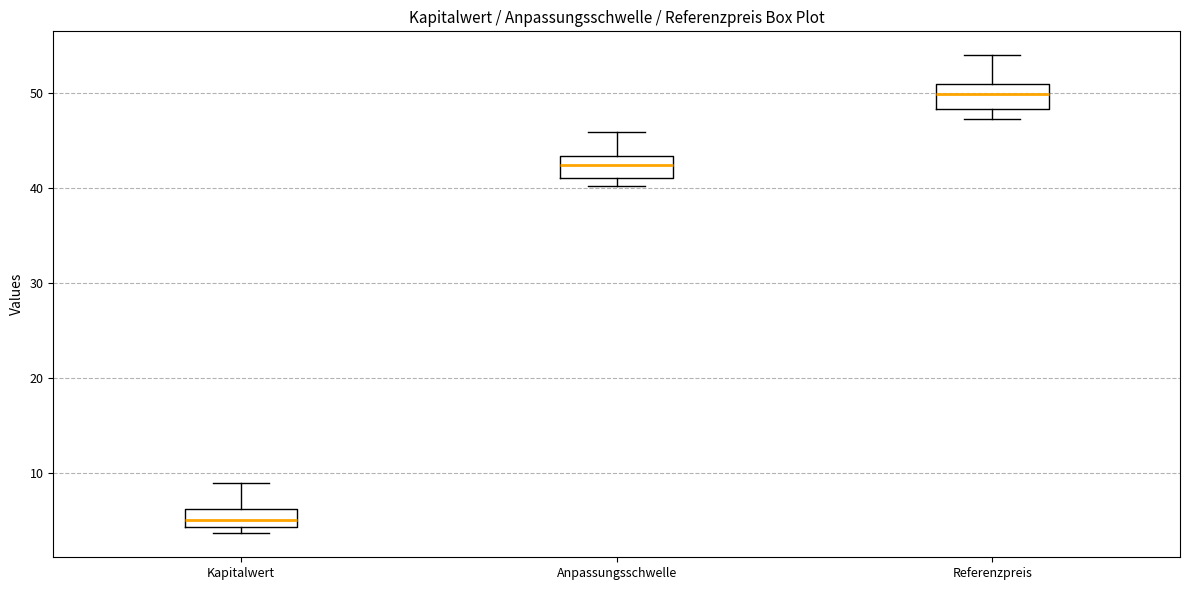

Reading left to right, transcribe this box plot: for each box, give where its median line is, the range the box spans, and where its two whiskers end, as read against the y-axis. The values are not printed on the chart, so give them approximately, as read against the axis.

Kapitalwert: median 5, box 4 to 6, whiskers 4 (just below the box's lower edge) to 9
Anpassungsschwelle: median 42, box 41 to 43, whiskers 40 to 46
Referenzpreis: median 50, box 48 to 51, whiskers 47 to 54